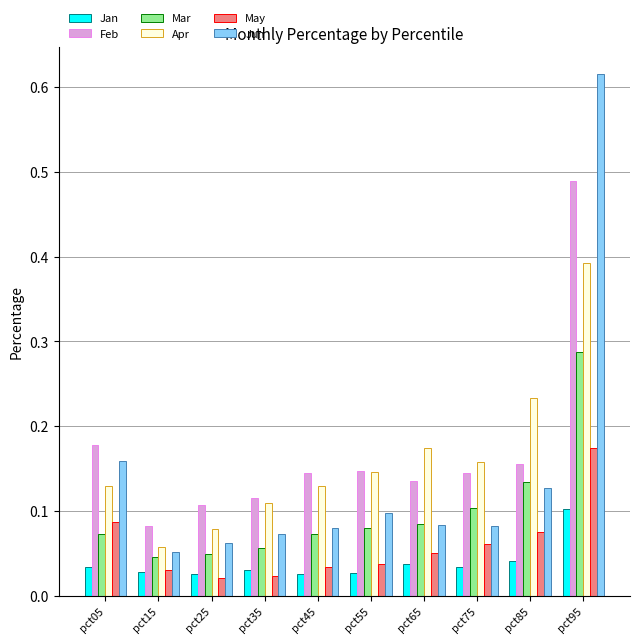

How many Apr values are between 0 and 1?

10